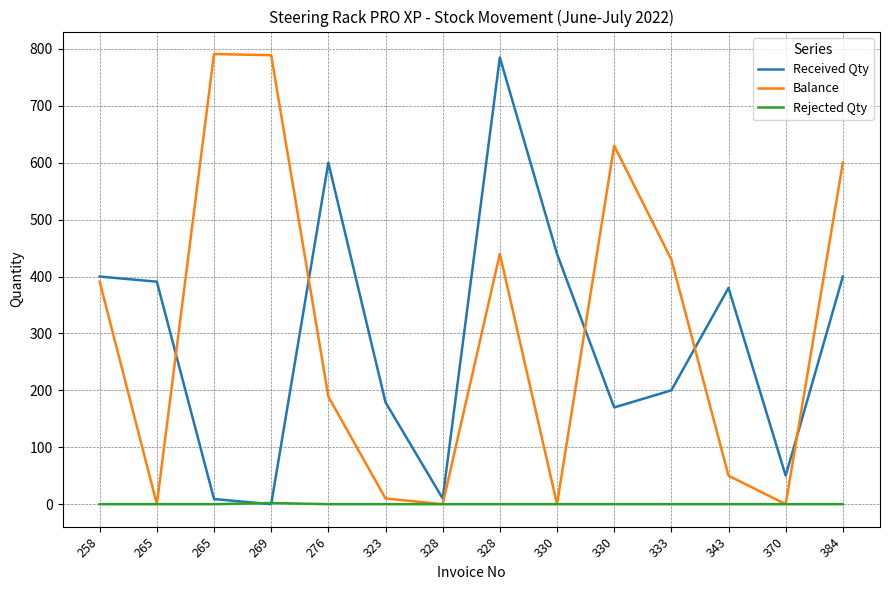

Which category has the lowest value across all series?

269